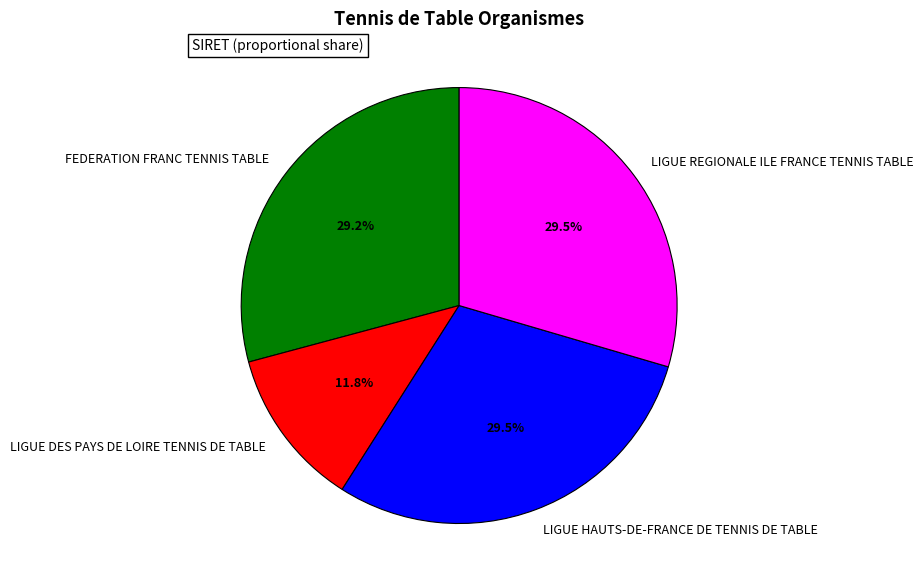

To the nearest percent, what portion does LIGUE DES PAYS DE LOIRE TENNIS DE TABLE represent?

12%